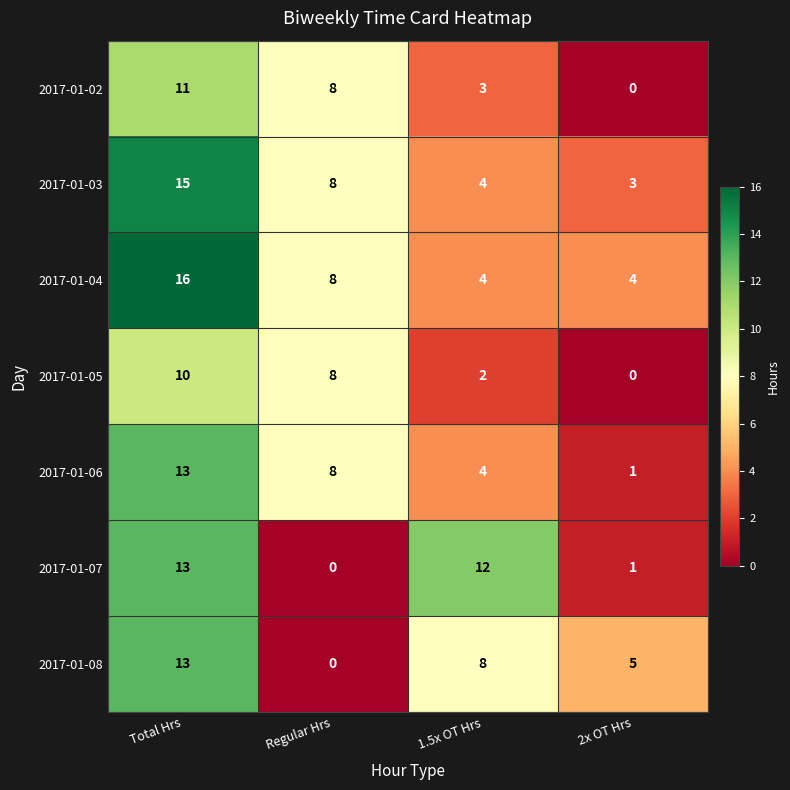

At how many categories does at least one series exceed 0?

4